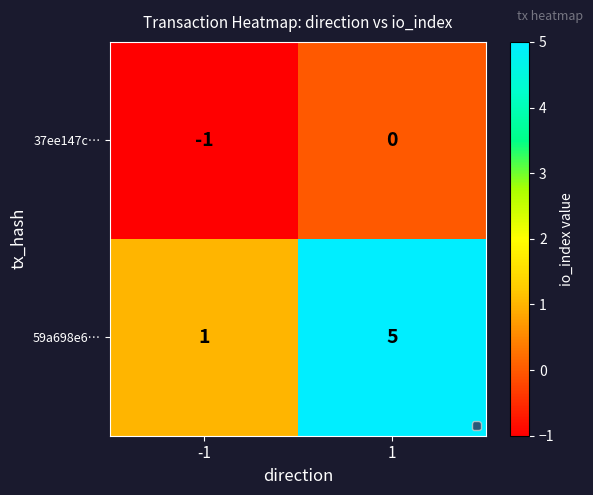

Which series has the largest total across all categories?

59a698e6…